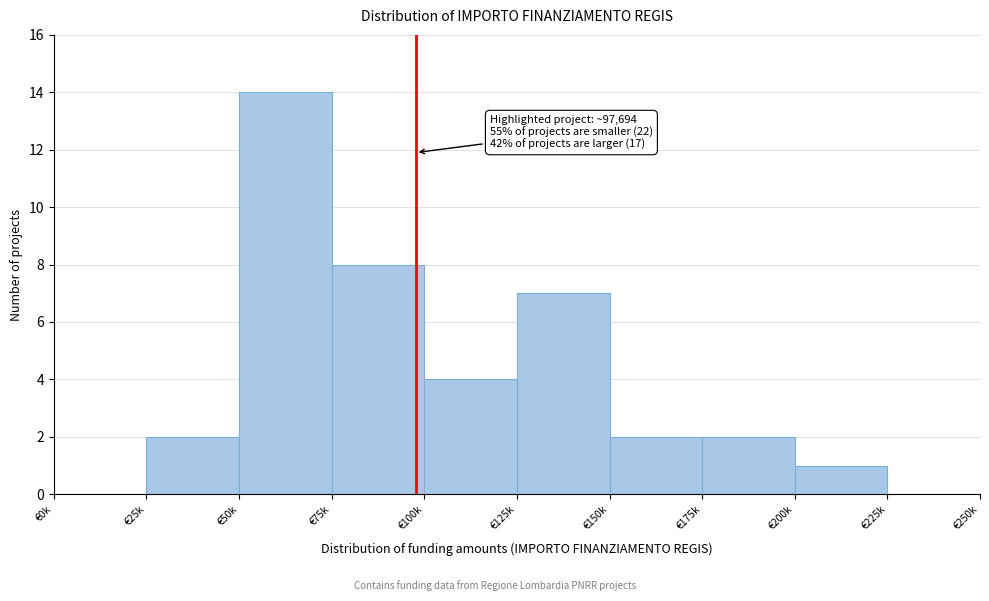

Reading right to left, list all the values displayed in this chart.

€225k=0	€200k=1	€175k=2	€150k=2	€125k=7	€100k=4	€75k=8	€50k=14	€25k=2	€0k=0